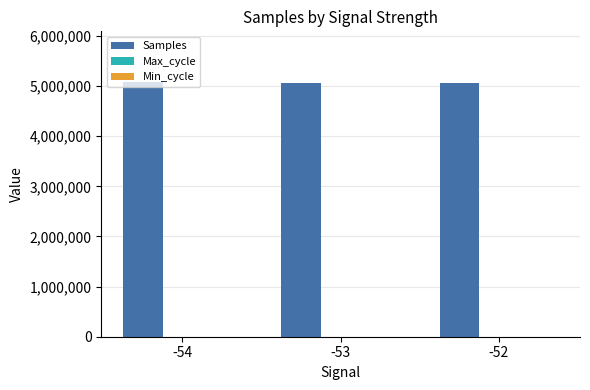

What is the greatest value displayed?

5075883